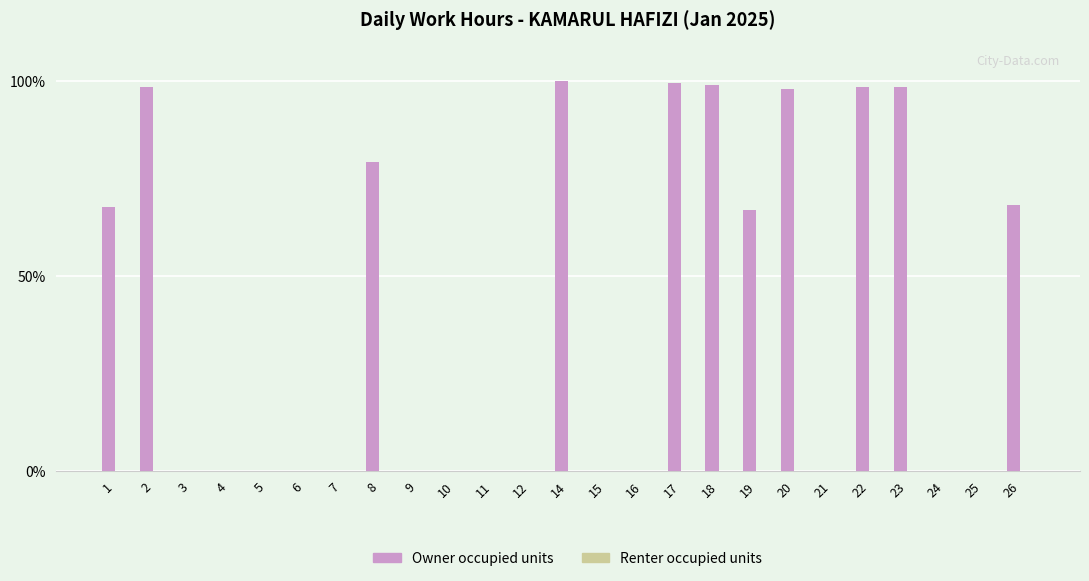

Approximately how many times larger is the value at 26 compared to 23?

0.7